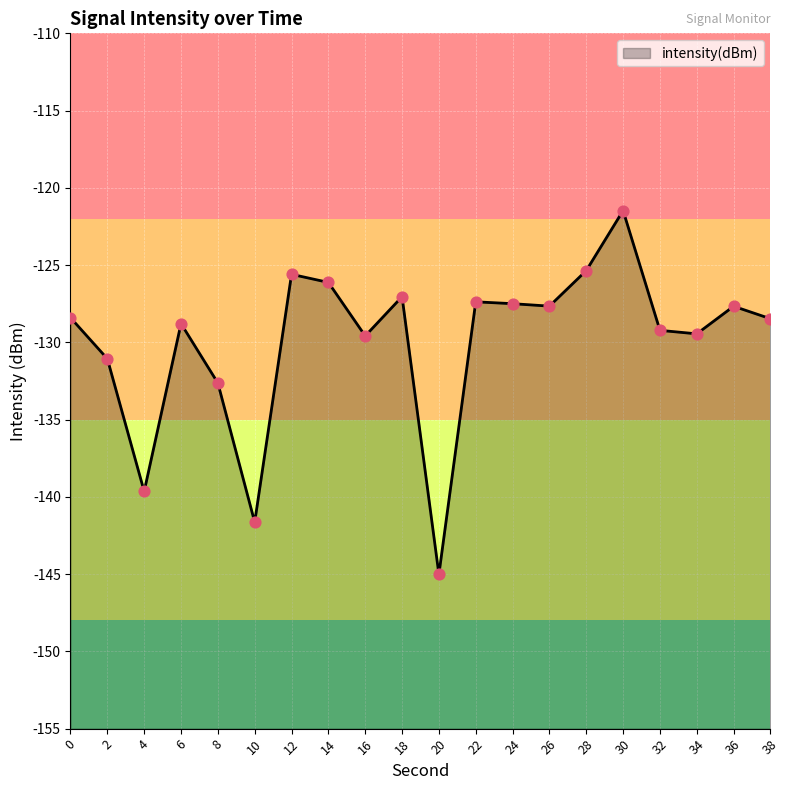

What is the change in value from 22 to 24?

-0.1